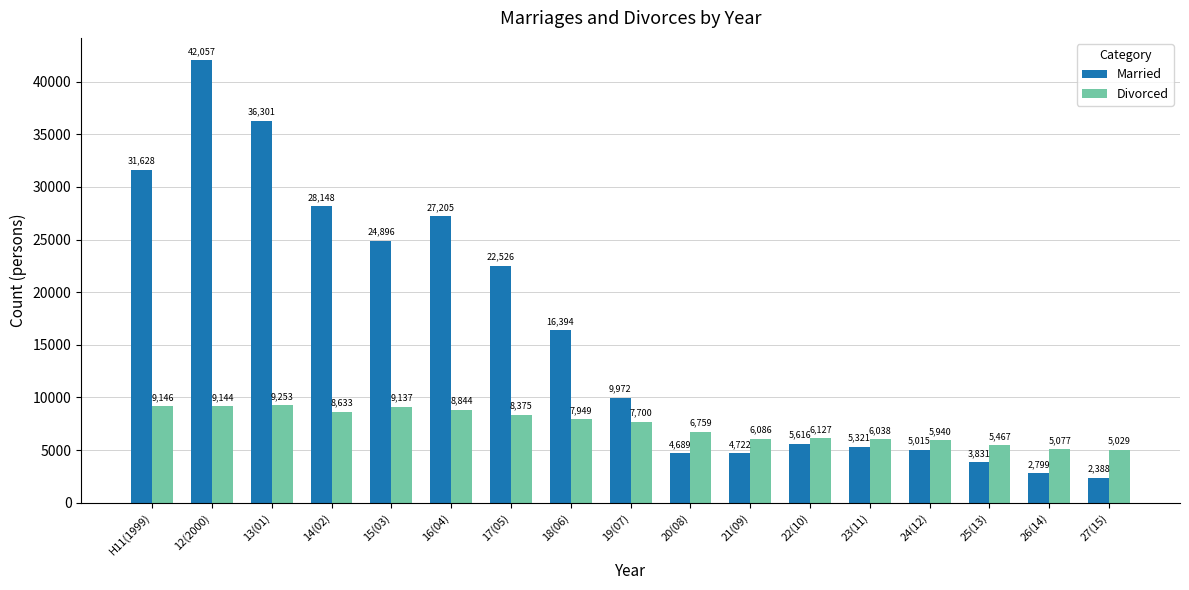

What is the sum of all Married values?

273508